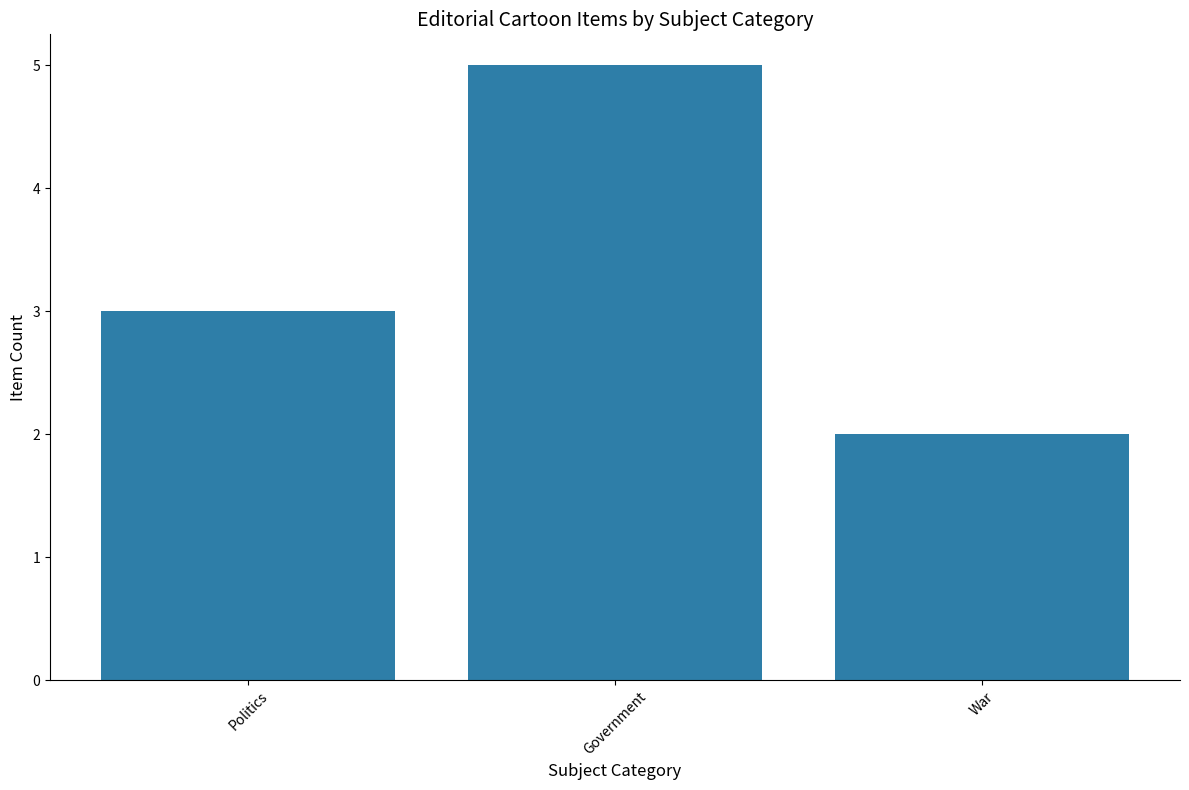

What is the value of the 1st bar from the left?

3